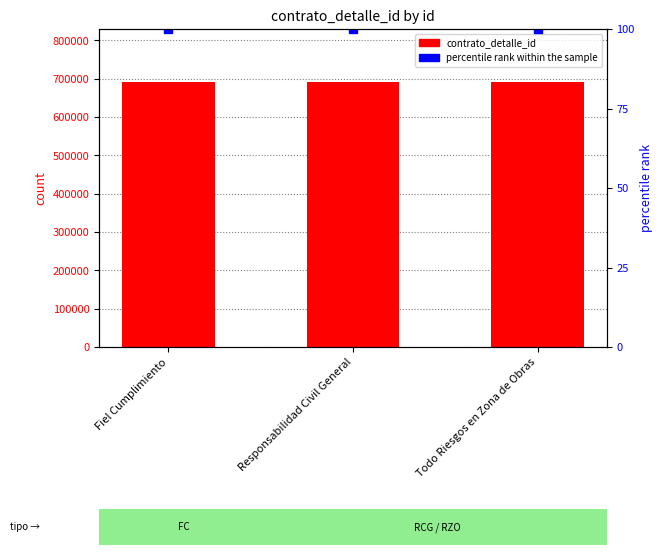

Reading left to right, extract all data points from this chart.

contrato_detalle_id: Fiel Cumplimiento=691494	Responsabilidad Civil General=691494	Todo Riesgos en Zona de Obras=691494
percentile rank within the sample: Fiel Cumplimiento=100	Responsabilidad Civil General=100	Todo Riesgos en Zona de Obras=100